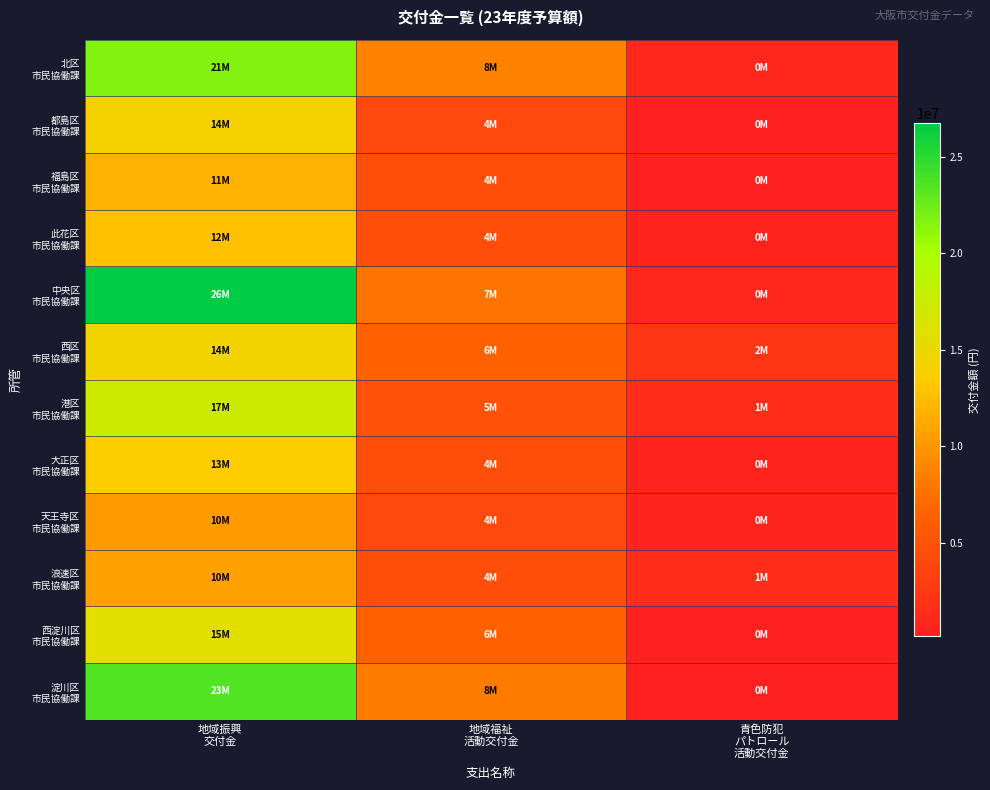

How many distinct data groups are displayed?

12